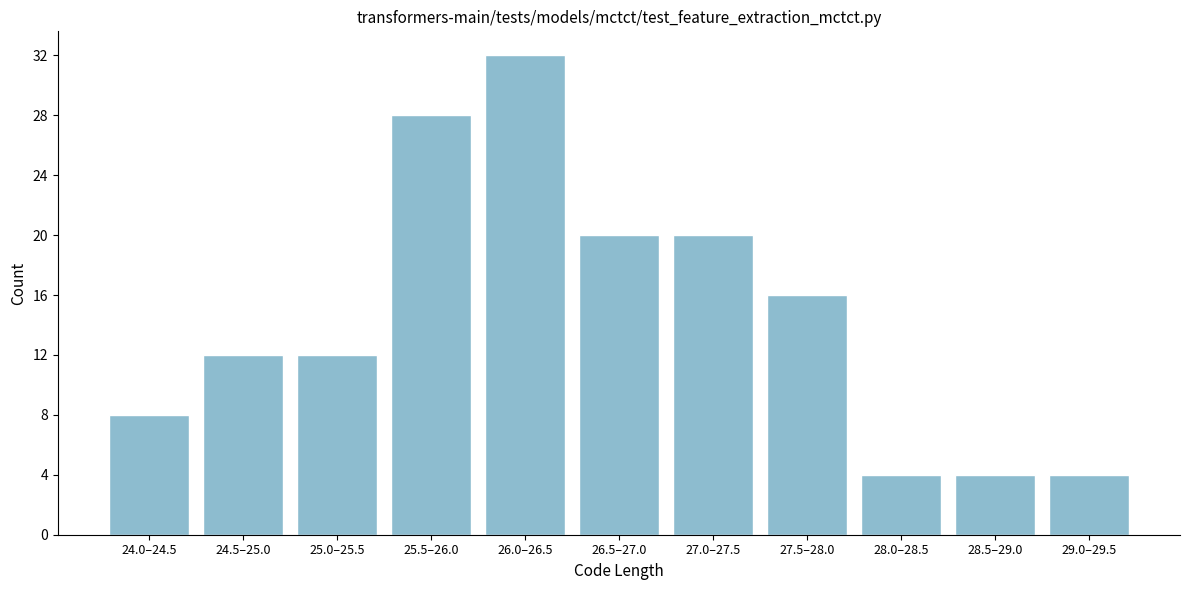

Reading left to right, what are all the values shown in this chart?

24.0–24.5=8	24.5–25.0=12	25.0–25.5=12	25.5–26.0=28	26.0–26.5=32	26.5–27.0=20	27.0–27.5=20	27.5–28.0=16	28.0–28.5=4	28.5–29.0=4	29.0–29.5=4